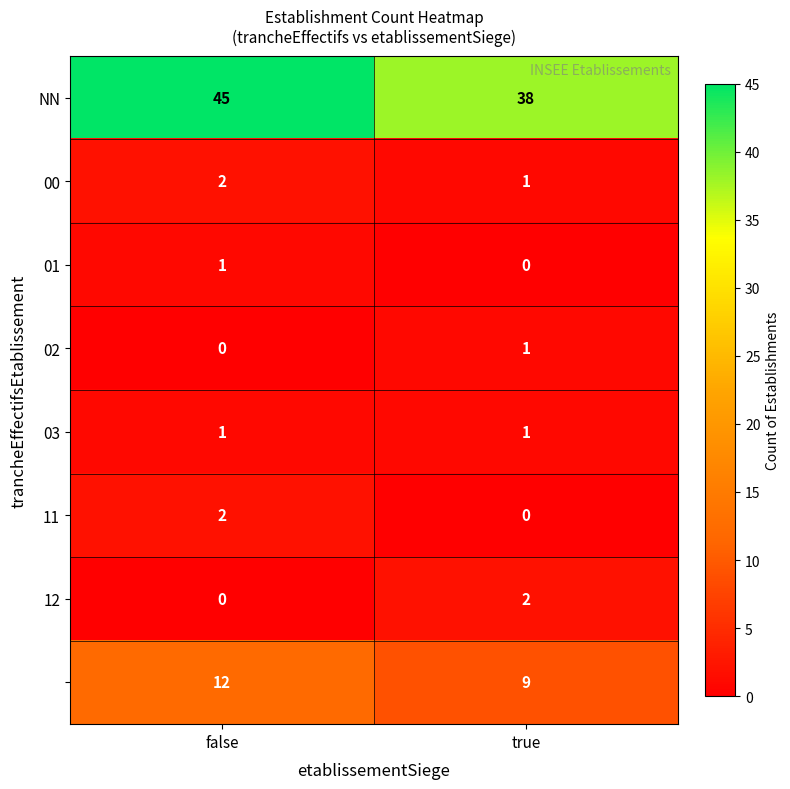

What is the greatest value displayed?

45